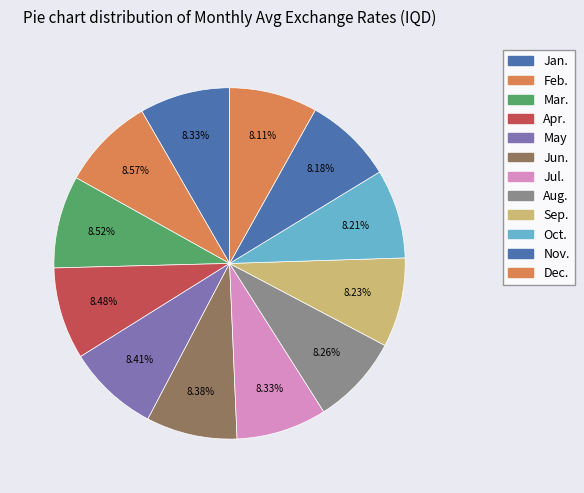

What percentage is the Apr. slice, to the nearest percent?

8%